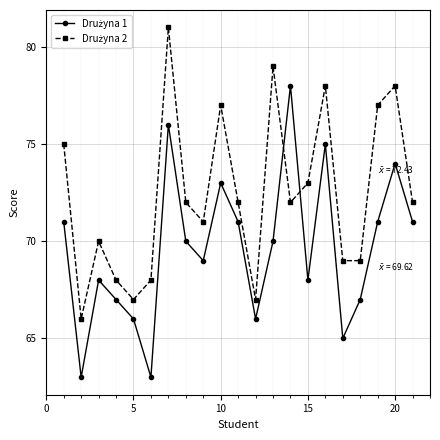

What is the greatest value displayed?

81